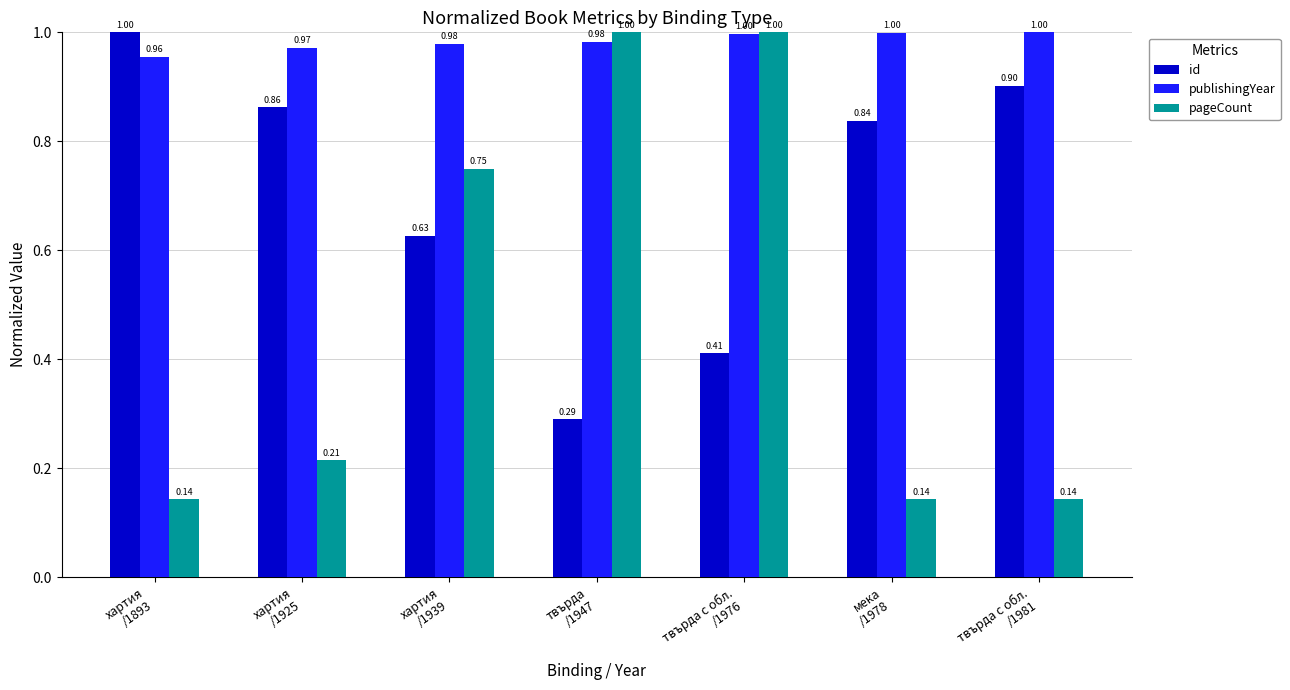

Where is publishingYear nearest to the value 0?

хартия
/1893